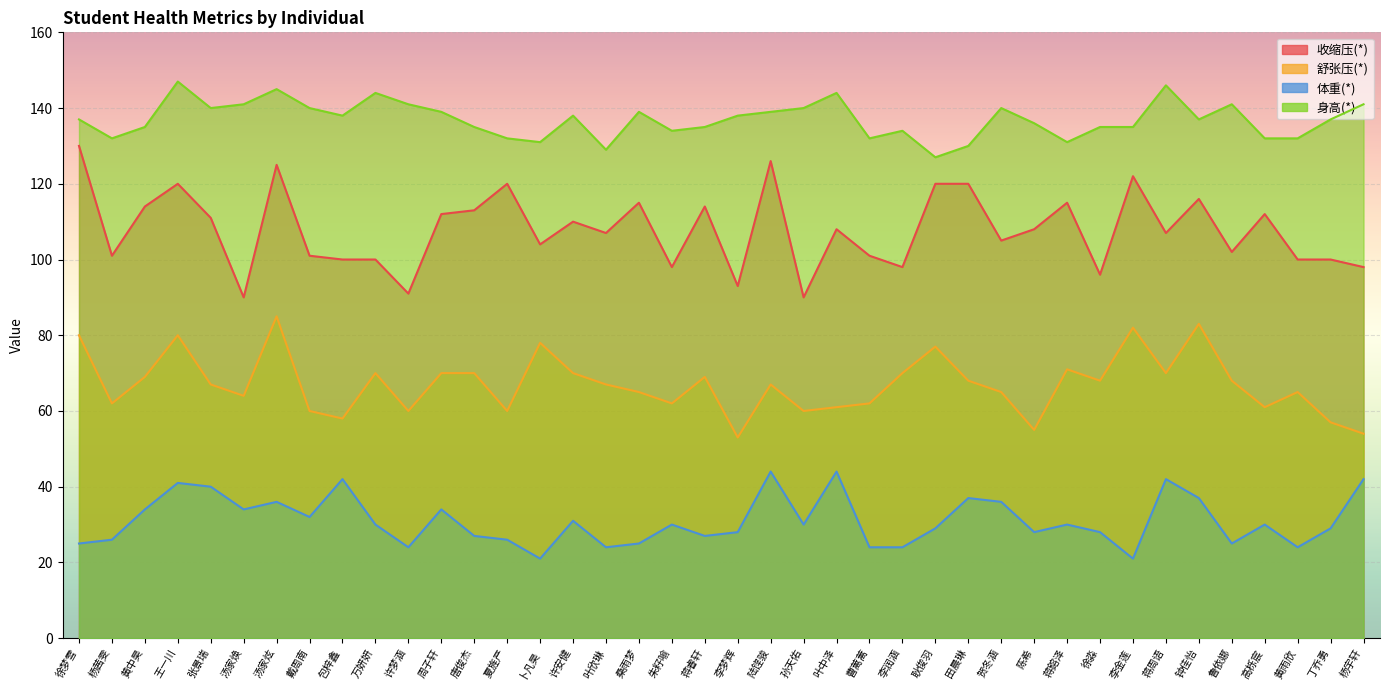

Rank the series by their maximum value, from highest to lowest.

身高(*), 收缩压(*), 舒张压(*), 体重(*)